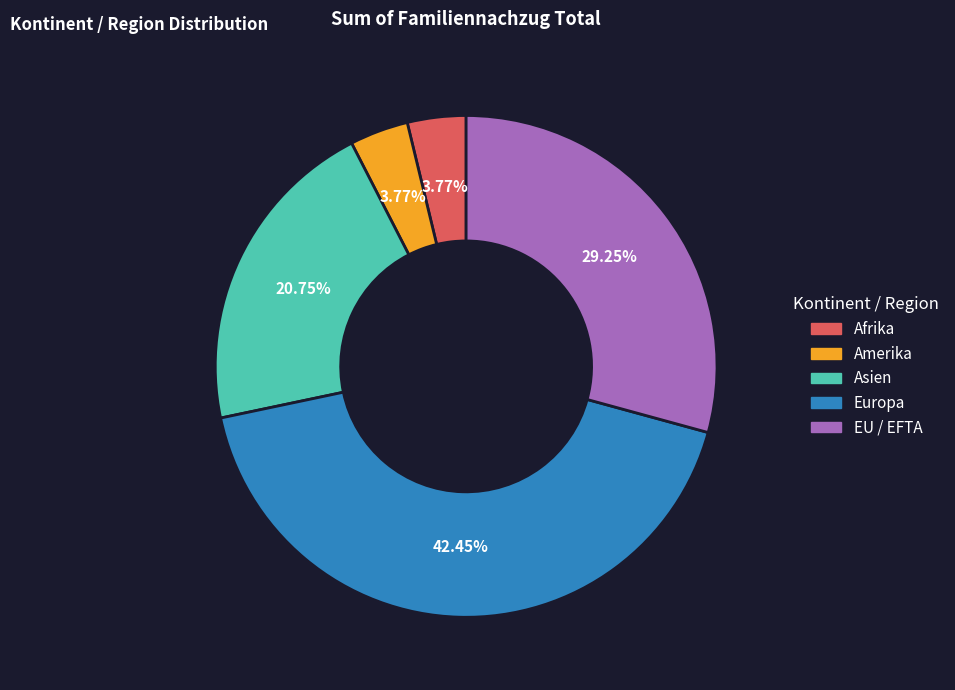

What is the total percentage of Amerika and Afrika?

7.5%